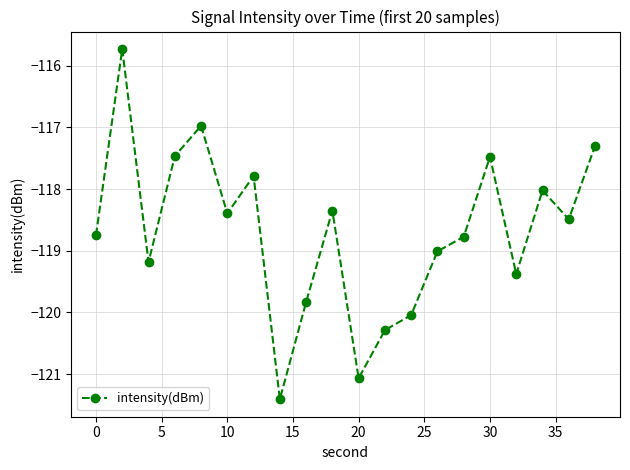

What is the minimum value shown in the chart?

-121.4